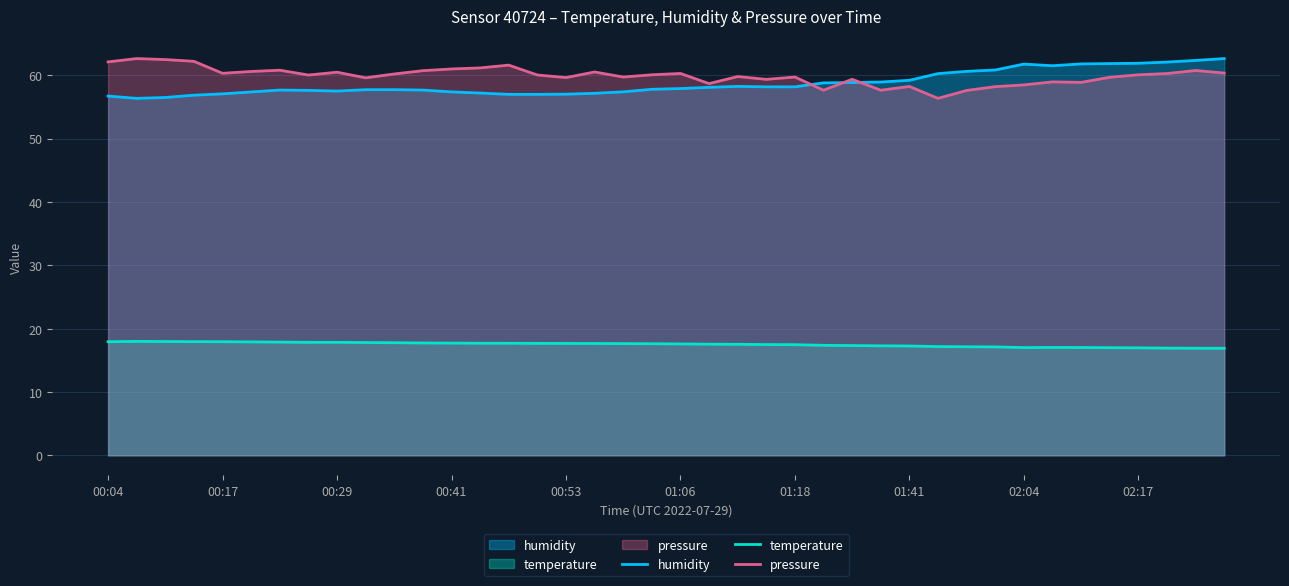

At how many categories does at least one series exceed 39?

40